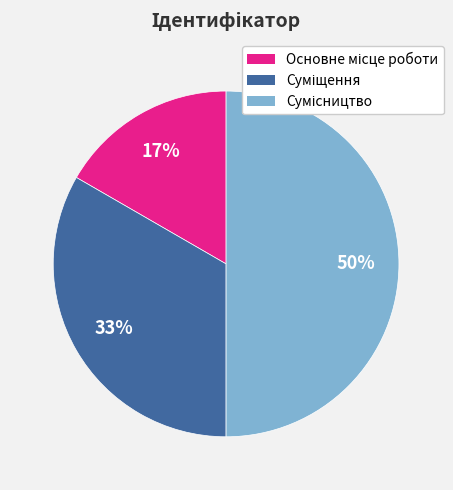

To the nearest percent, what is the difference between the largest and smallest slice percentages?

33%